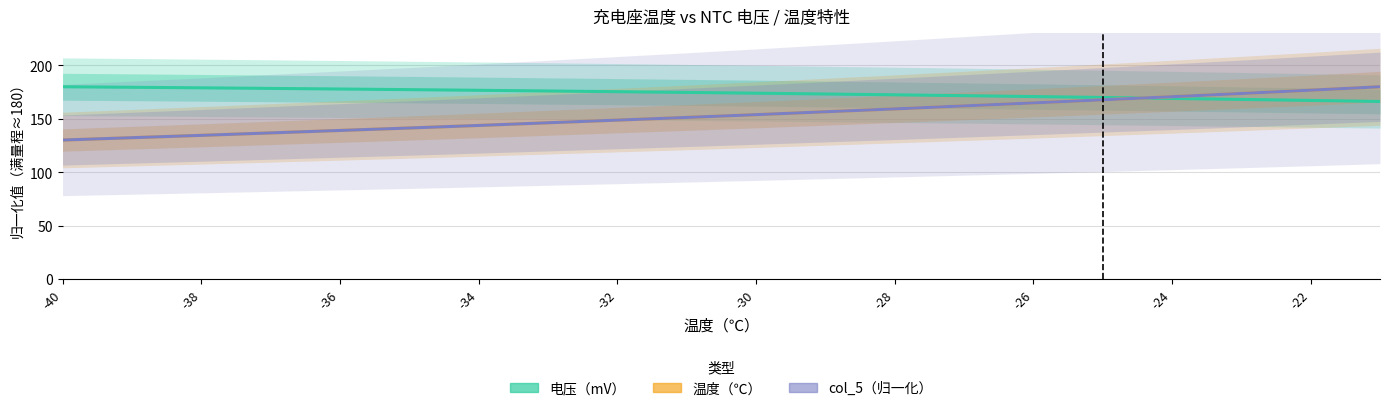

At which label does 电压（mV） reach its peak?

-40